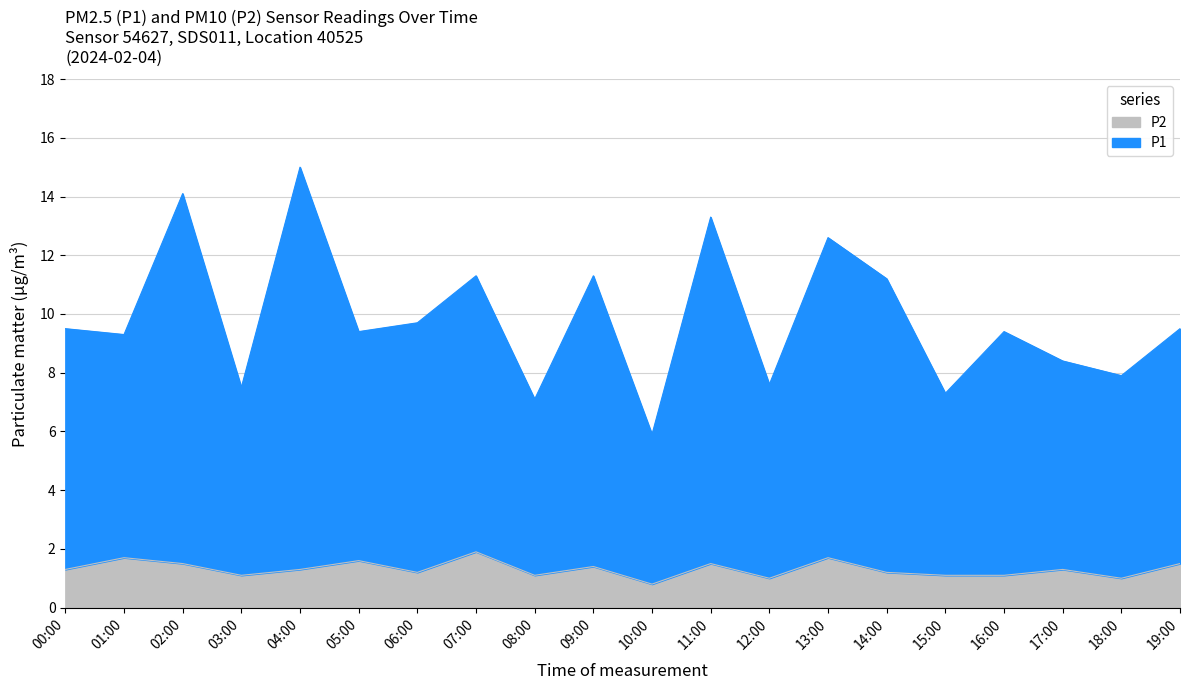

True or false: P1 and P2 cross at least once.

False